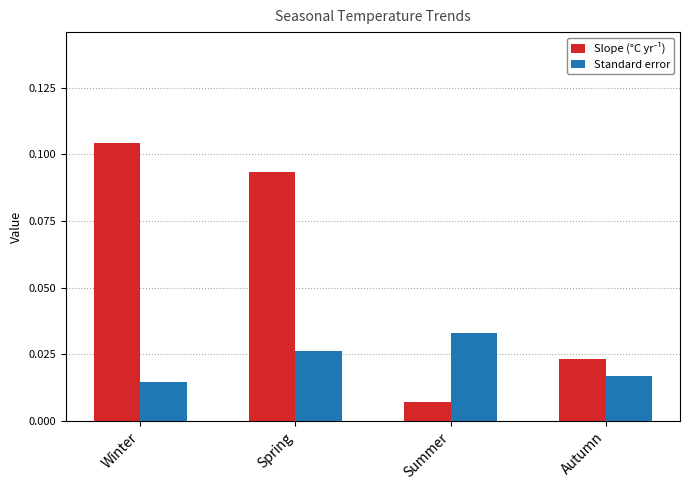

List the labels in order of Standard error value, largest first.

Summer, Spring, Autumn, Winter